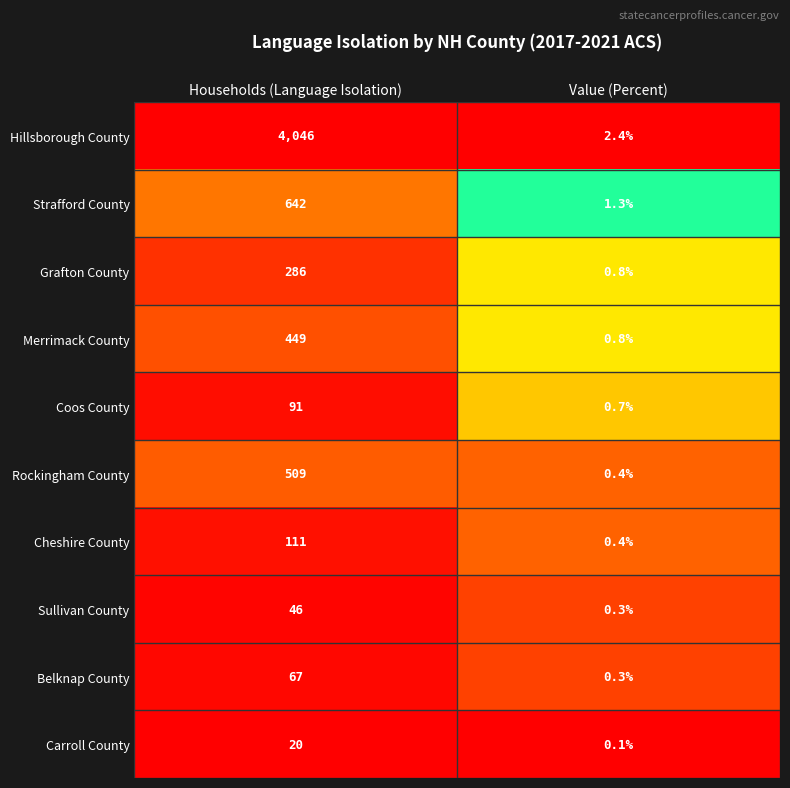

True or false: Sullivan County has a value of 17.1 at Households (Language Isolation).

False